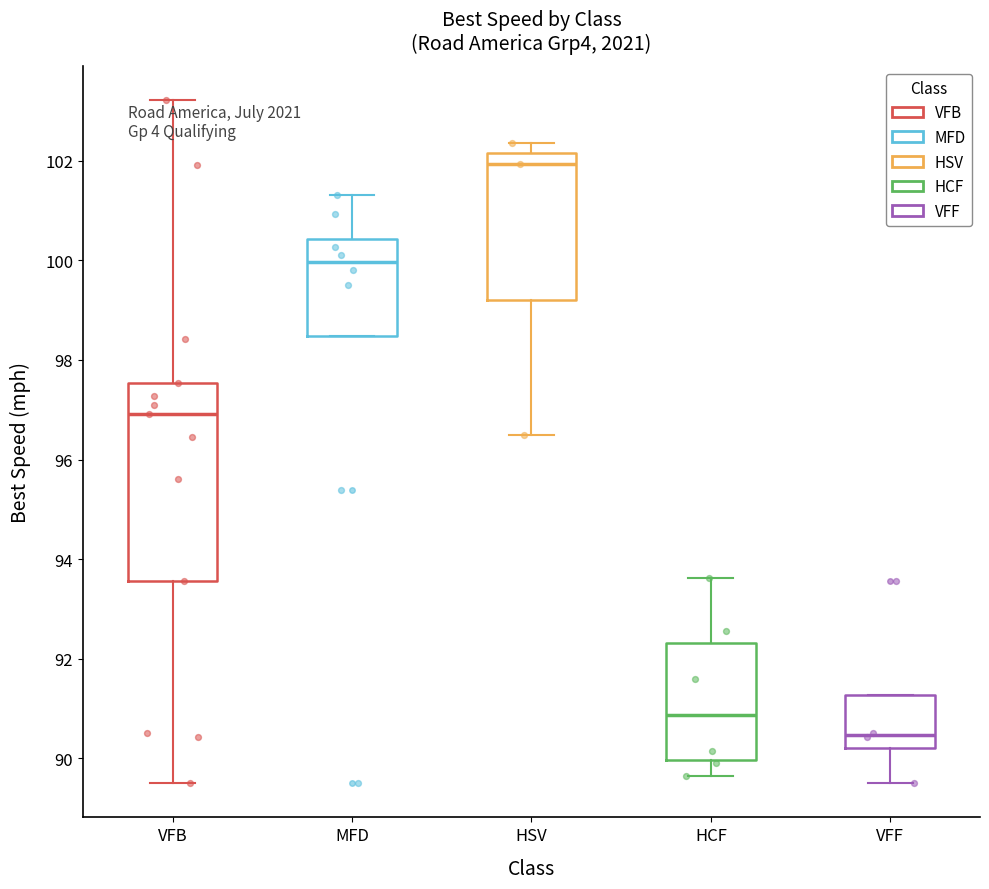

Where is the lower edge of the box for VFB on the y-axis? The values are not printed on the chart, so give them approximately, as read against the axis.

93.6